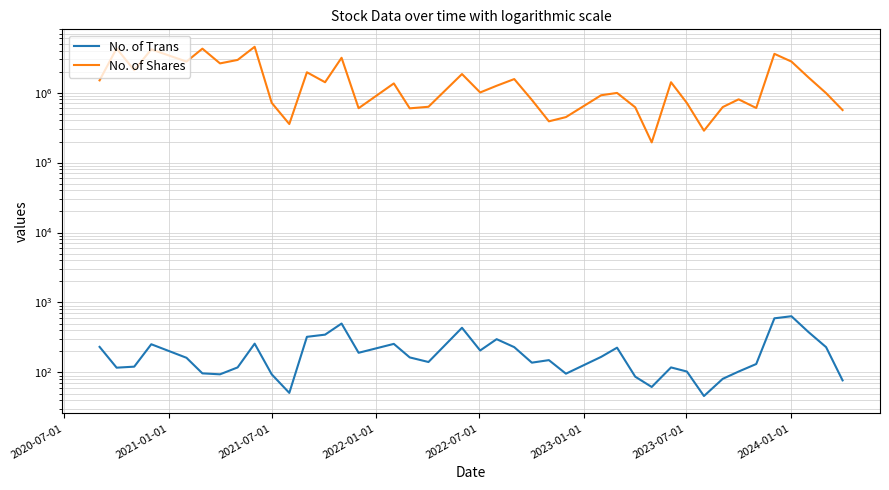

Which series has the widest spread of values?

No. of Shares